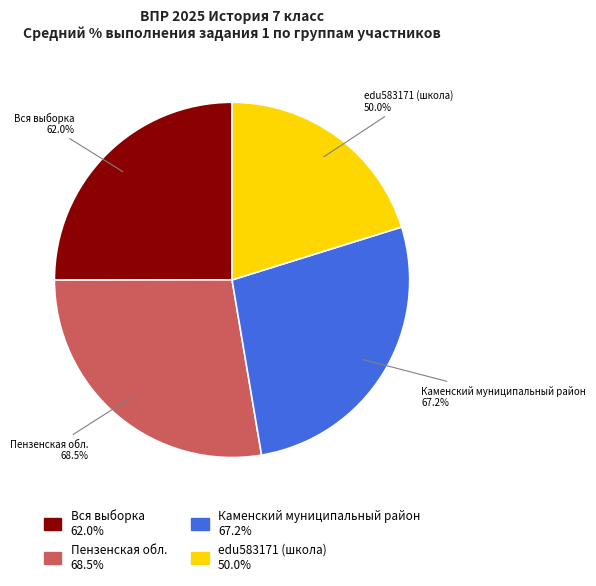

Rank the categories by value from lowest to highest.

edu583171 (школа), Вся выборка, Каменский муниципальный район, Пензенская обл.